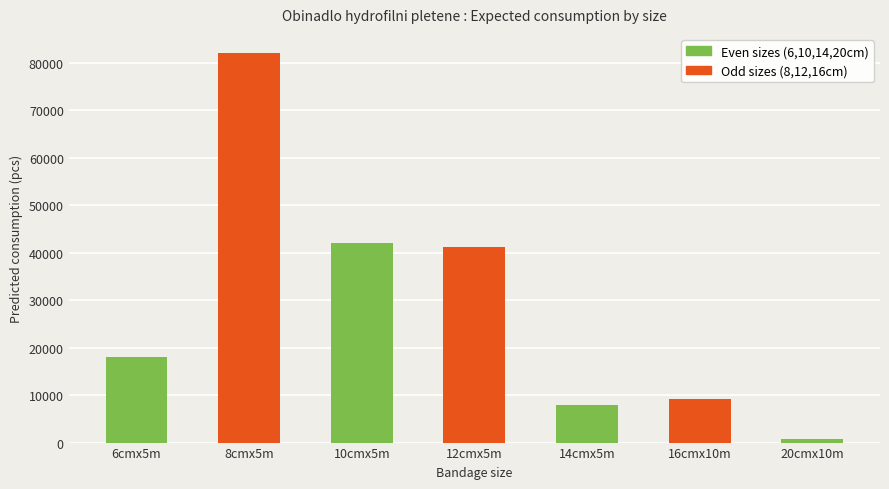

List the labels in order of value, largest first.

8cmx5m, 10cmx5m, 12cmx5m, 6cmx5m, 16cmx10m, 14cmx5m, 20cmx10m